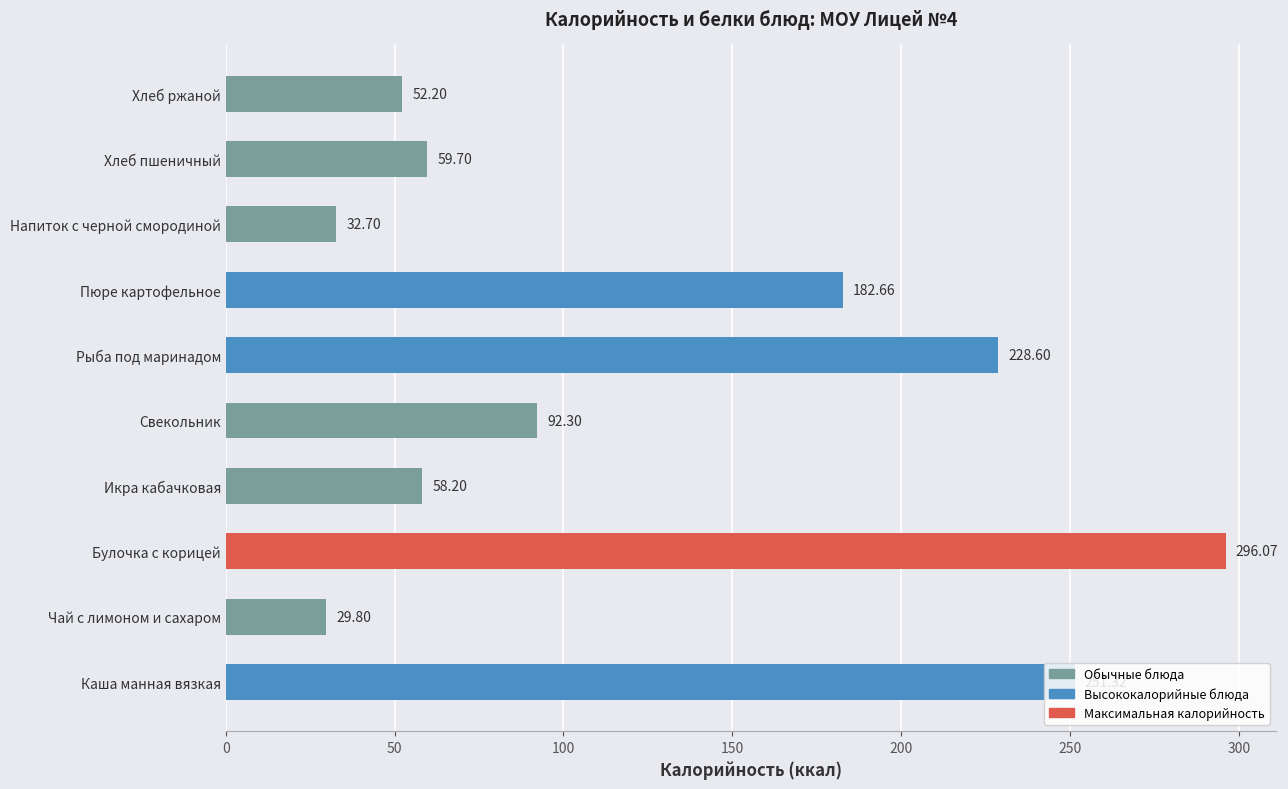

What is the ratio of the value at Булочка с корицей to the value at Хлеб пшеничный?

5.0